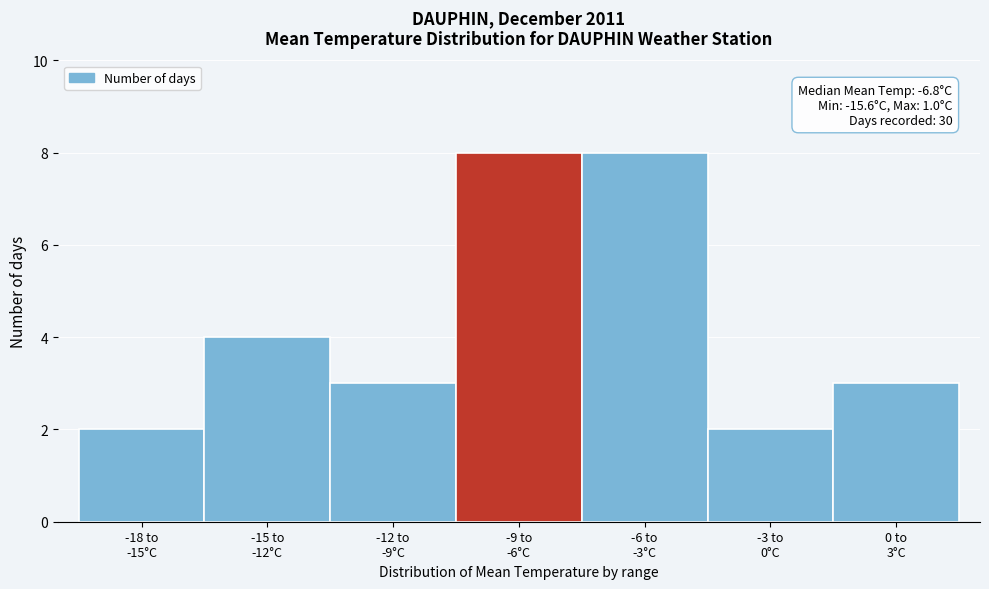

Reading left to right, what are all the values shown in this chart?

2	4	3	8	8	2	3